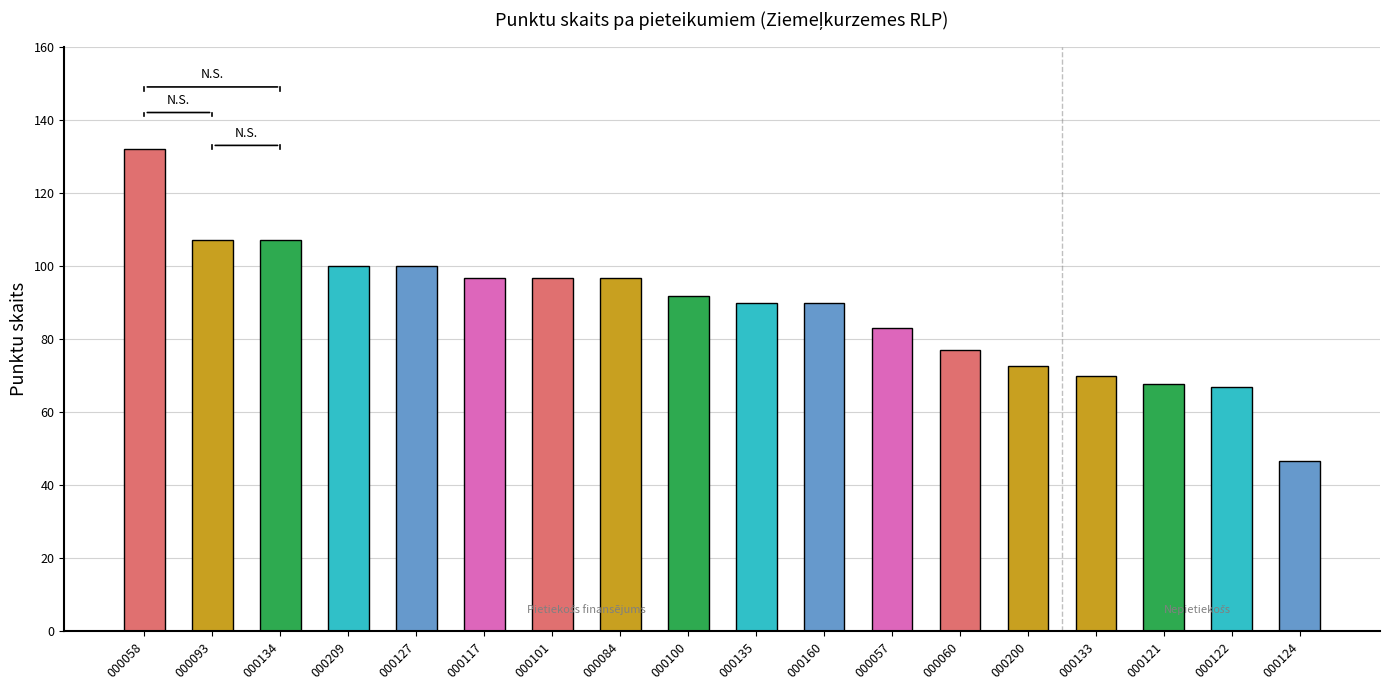

What position from the left is 000200?

14